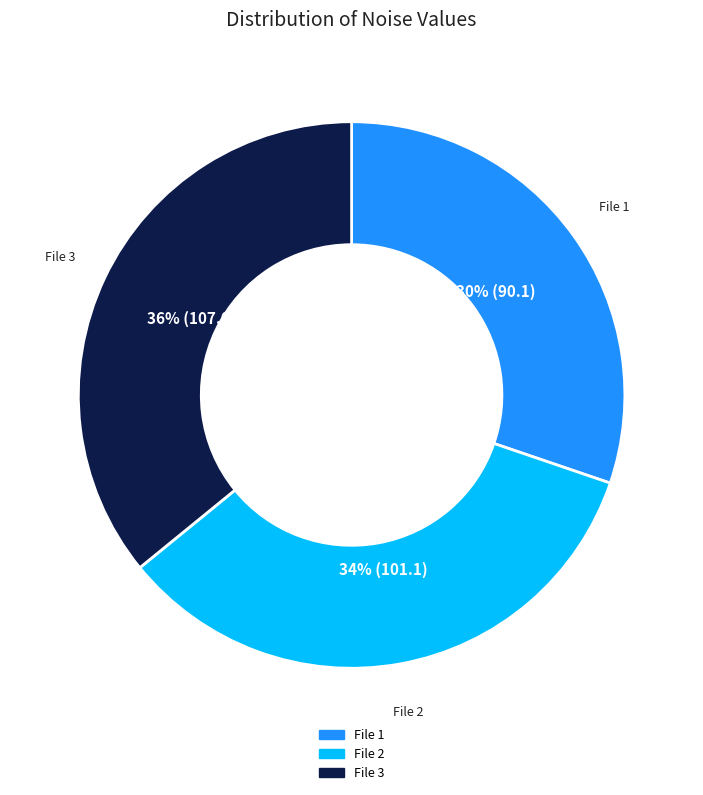

Which slice is the smallest?

File 1